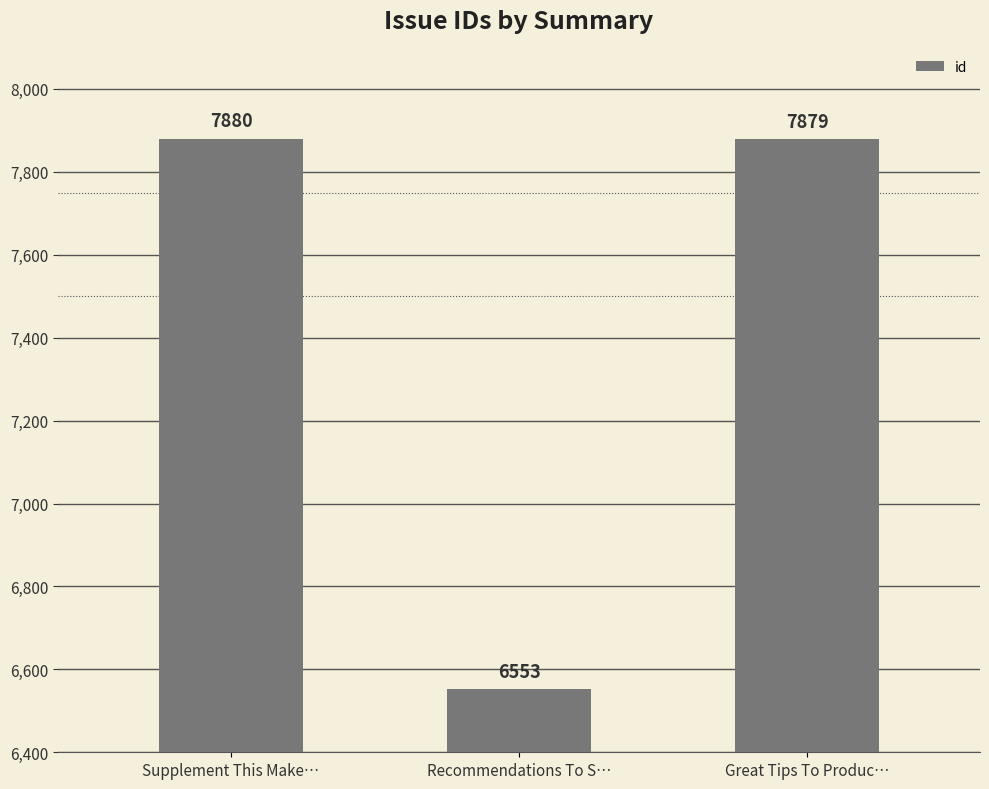

At which label does the data first exceed 7879?

Supplement This Make…